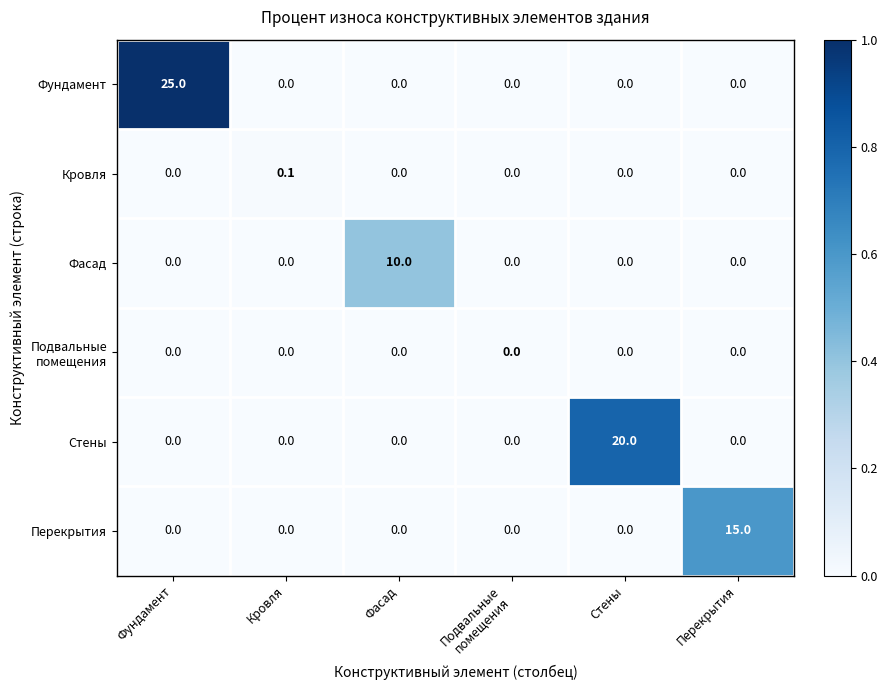

What is the difference between the highest and lowest values at Перекрытия?

15.0